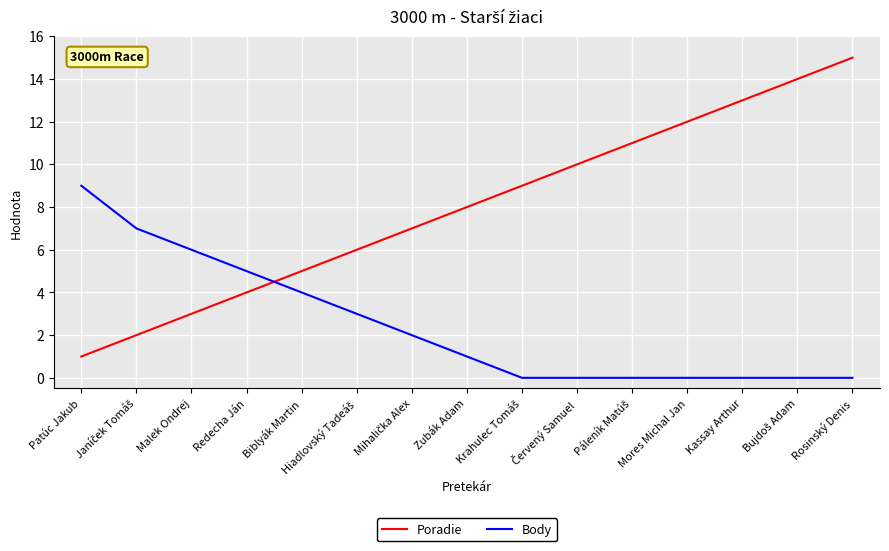

True or false: Poradie has a value of 3 at Rosinský Denis.

False